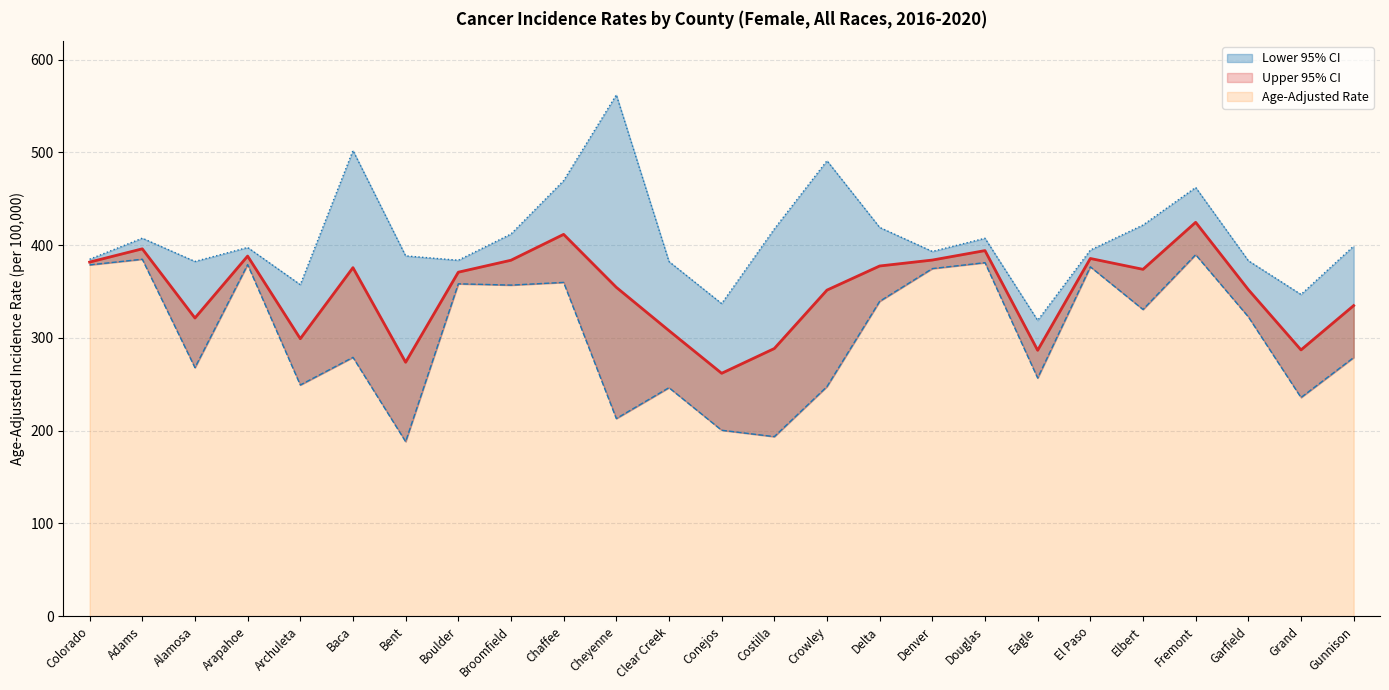

Reading right to left, what are all the values shown in this chart?

Age-Adjusted Rate: 334.9	287.1	352.1	424.7	374.0	385.7	286.7	394.2	384.0	377.6	351.6	288.6	261.9	307.9	354.6	411.7	383.8	370.9	273.8	375.8	299.2	388.3	321.5	396.1	381.8
Lower 95% CI: 278.9	235.8	322.8	389.8	330.7	376.7	256.8	381.2	374.8	339.5	247.6	193.6	200.5	246.4	213.1	359.9	357.0	358.4	188.2	279.1	249.3	379.1	268.0	384.9	378.8
Upper 95% CI: 399.1	346.9	383.3	462.3	421.8	394.8	319.0	407.5	393.3	419.2	491.1	417.6	337.1	382.4	562.1	469.7	412.1	383.8	388.5	502.1	357.5	397.6	382.5	407.6	384.9